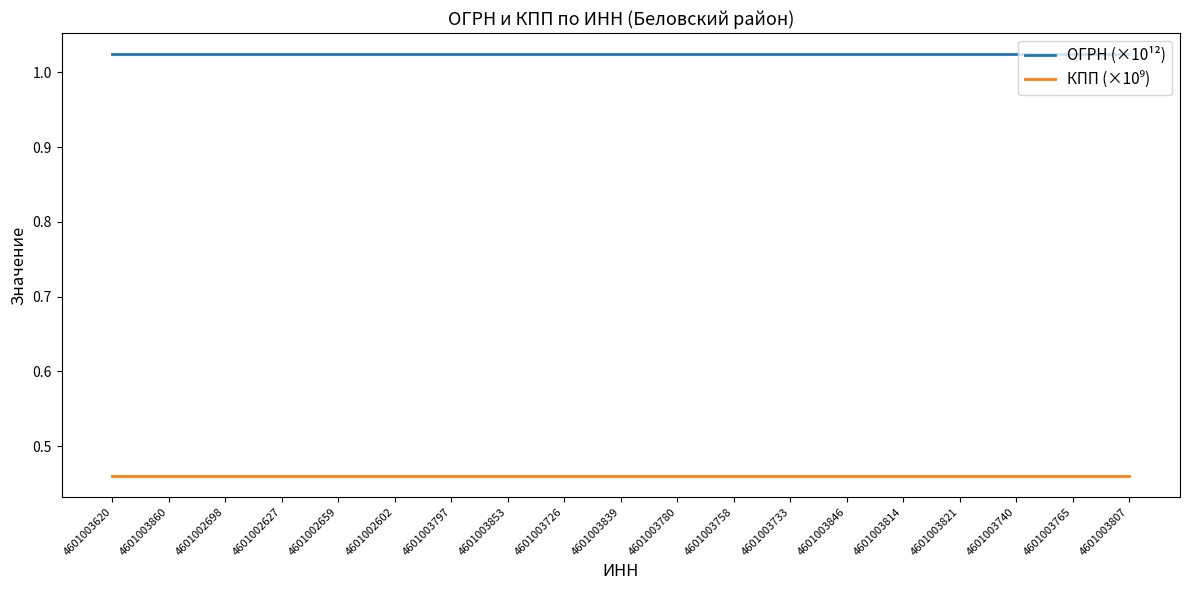

True or false: ОГРН (×10¹²) has a value of 1.5 at 4601003620.

False